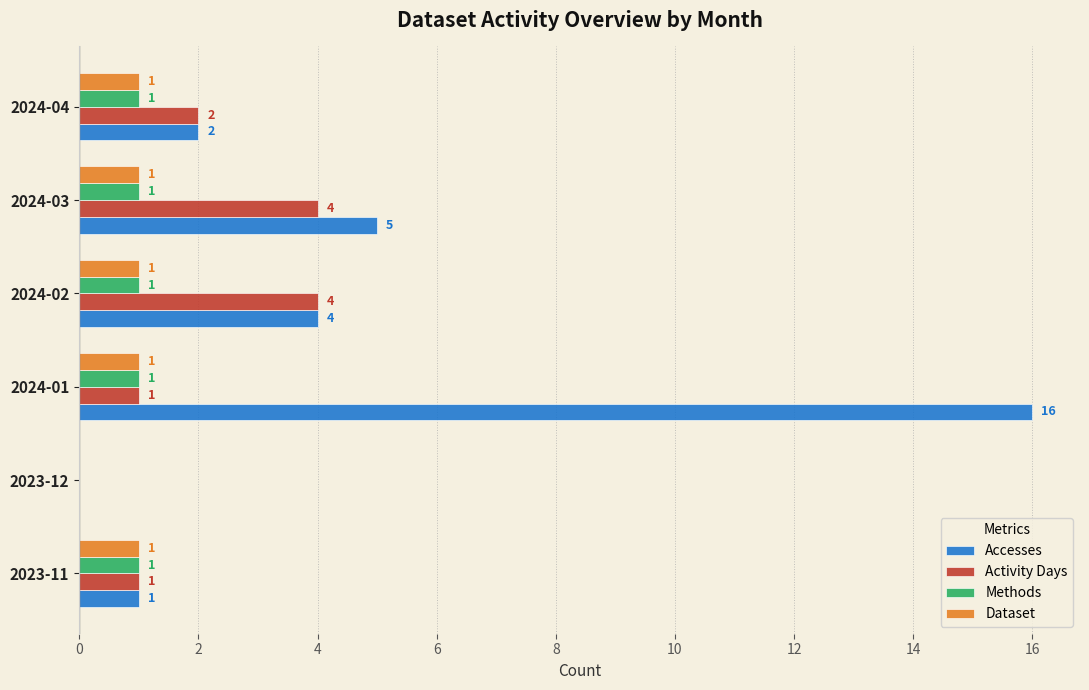

Between 2024-02 and 2024-03, which series saw the biggest shift?

Accesses